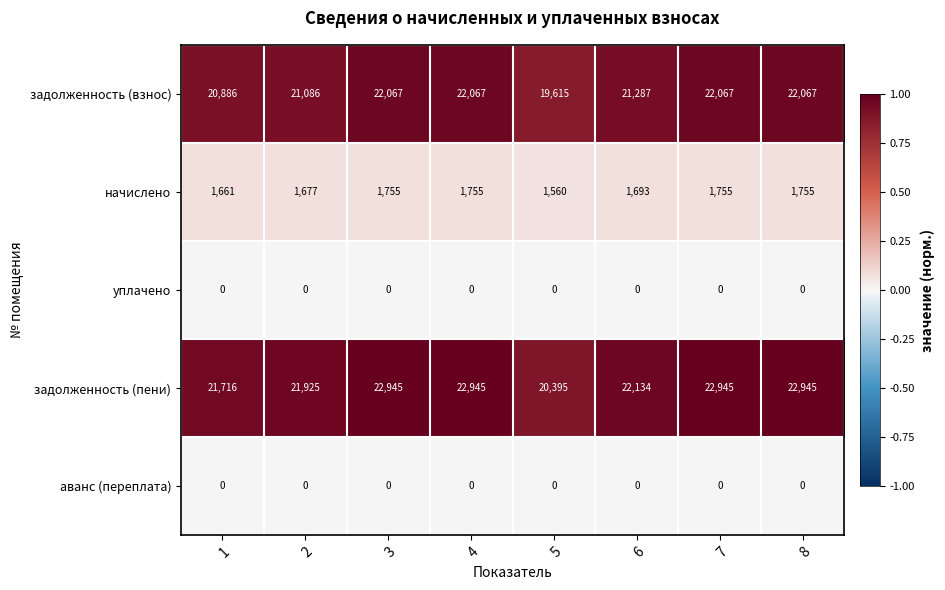

Which series changed the most between 2 and 8?

задолженность (пени)